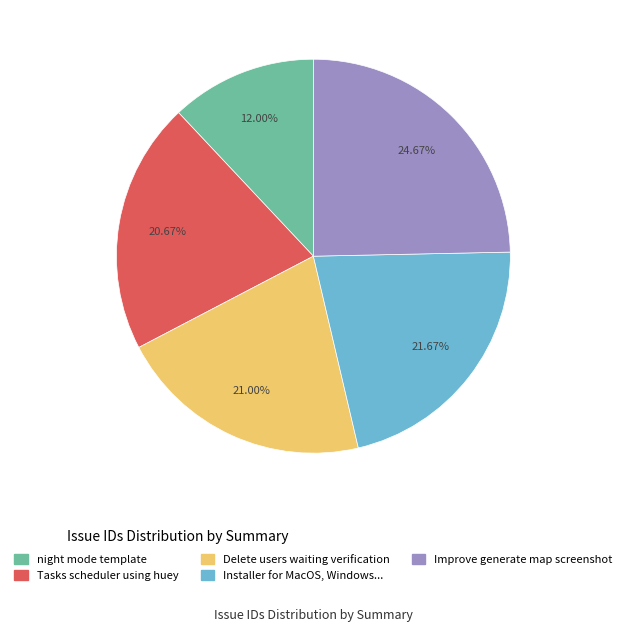

Which category has the biggest portion of the pie?

Improve generate map screenshot